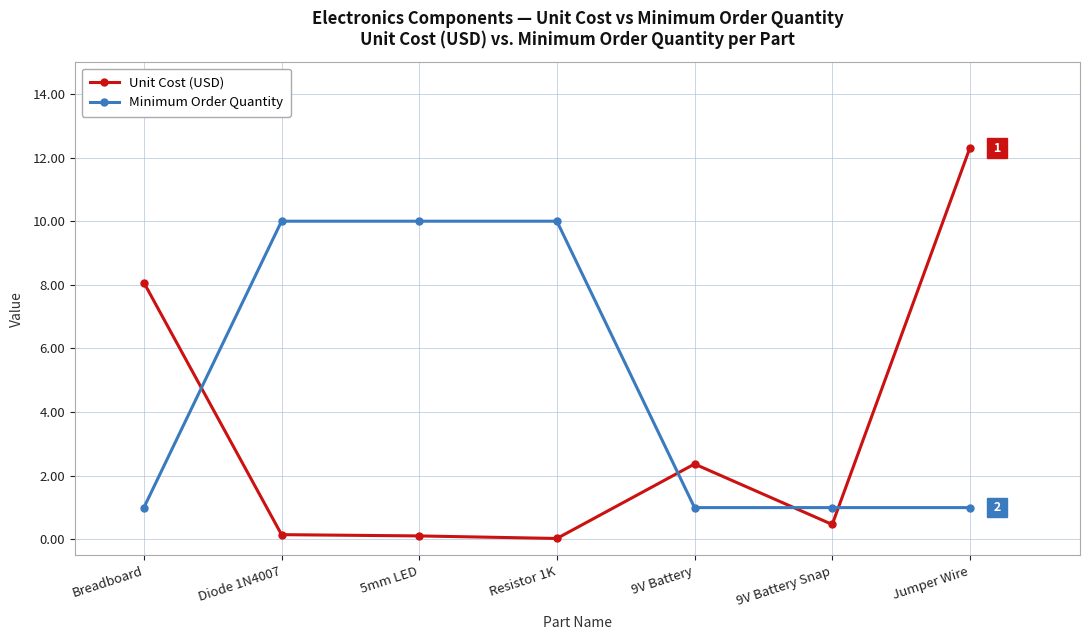

The value of Minimum Order Quantity at Jumper Wire is 1.0. True or false?

True